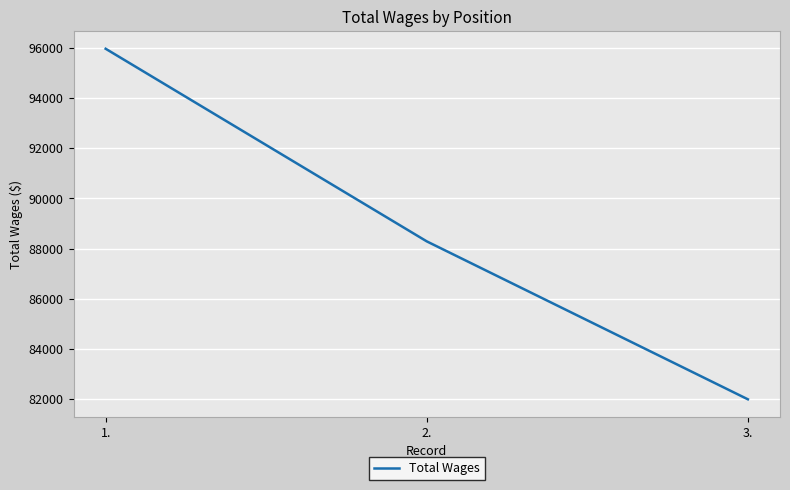

What is the difference between the maximum and minimum values?

13968